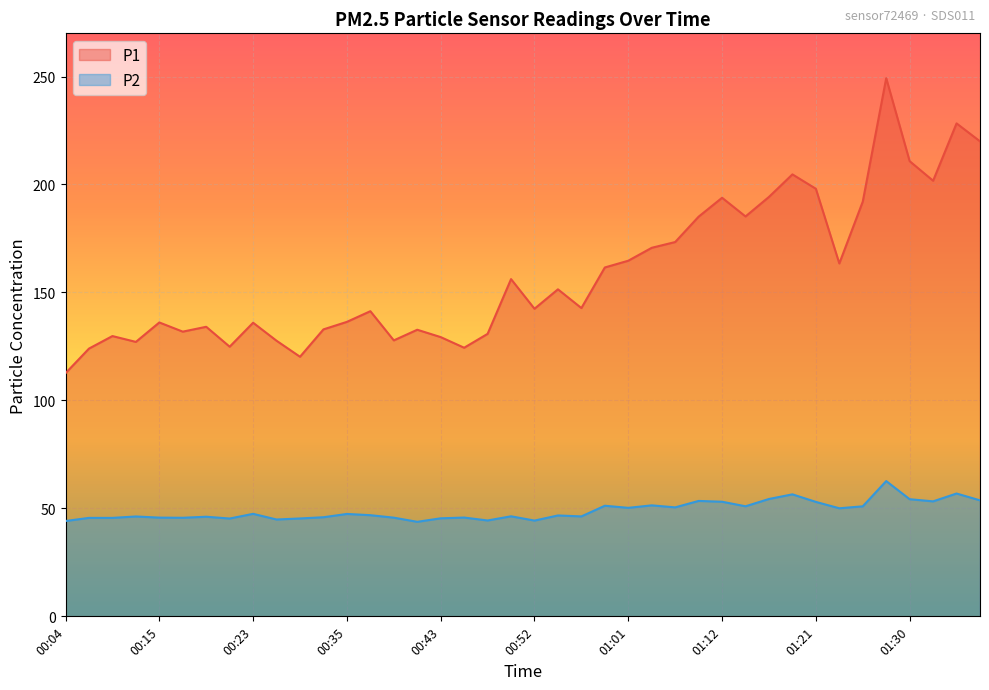

How many values in the P2 series exceed 46?

25